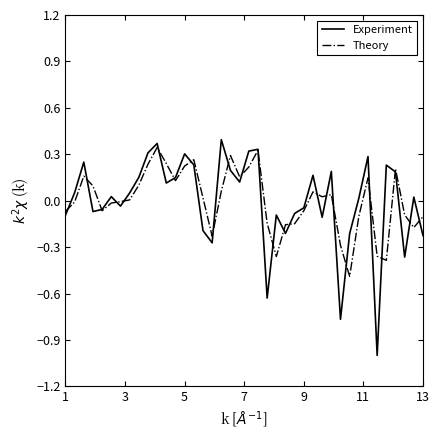

Rank the series by their maximum value, from highest to lowest.

Experiment, Theory